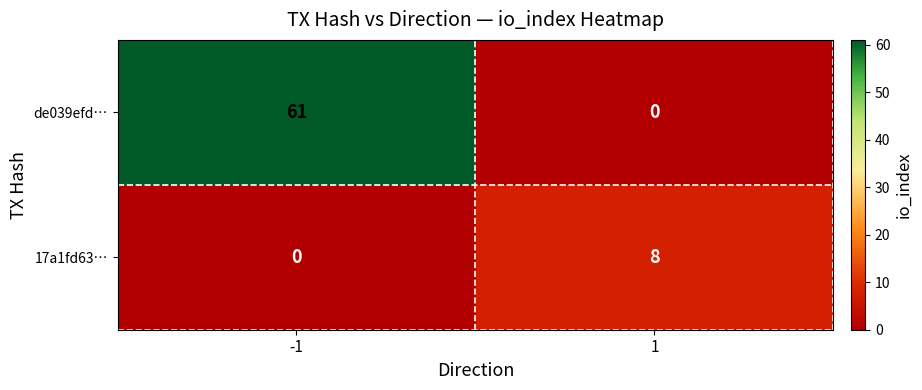

Is it true that de039efd… equals 0 at 1?

True